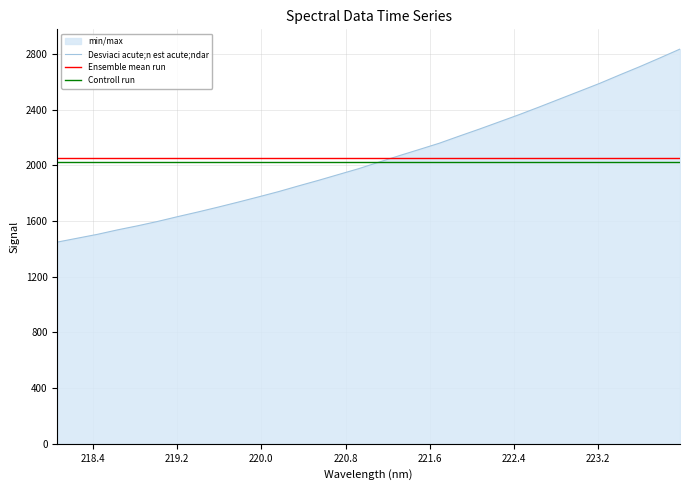

Which series has the widest spread of values?

Desviaci acute;n est acute;ndar